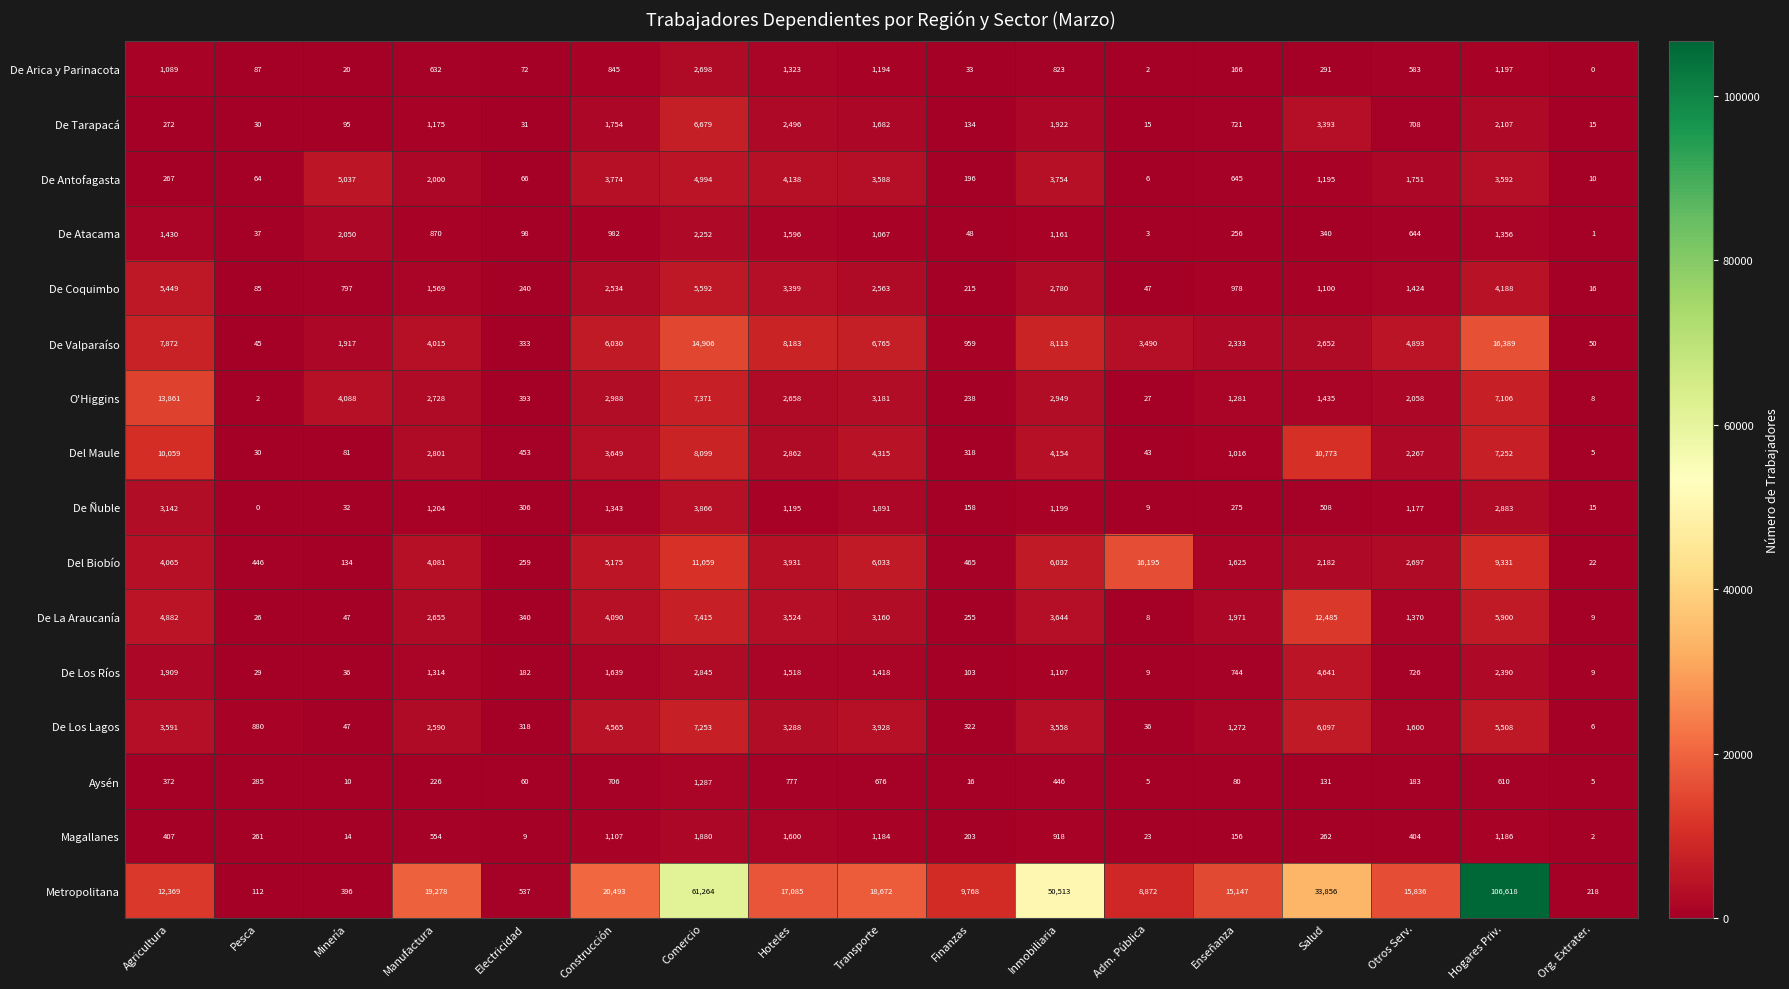

Is the value of Magallanes at Hoteles greater than the value of De La Araucanía at Manufactura?

No